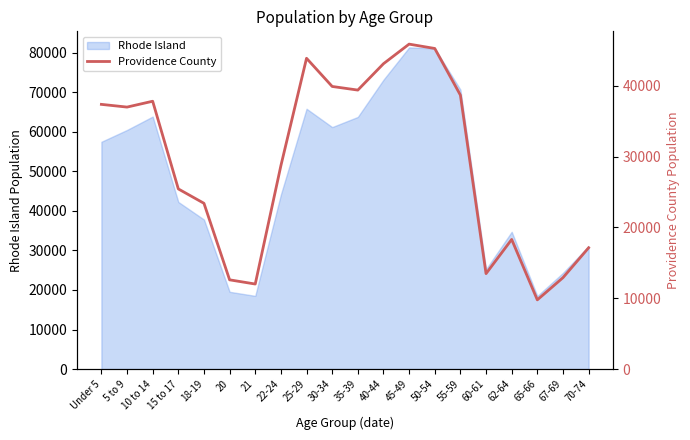

At which category does the data reach its first local peak?

10 to 14